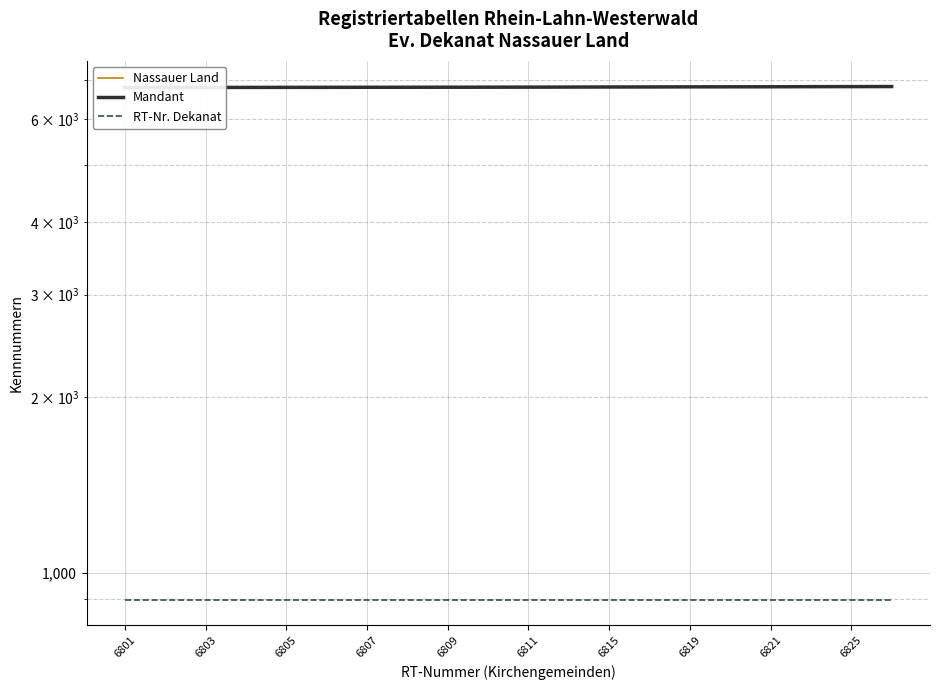

Rank the series at 6809 from highest to lowest value.

Mandant, Nassauer Land, RT-Nr. Dekanat